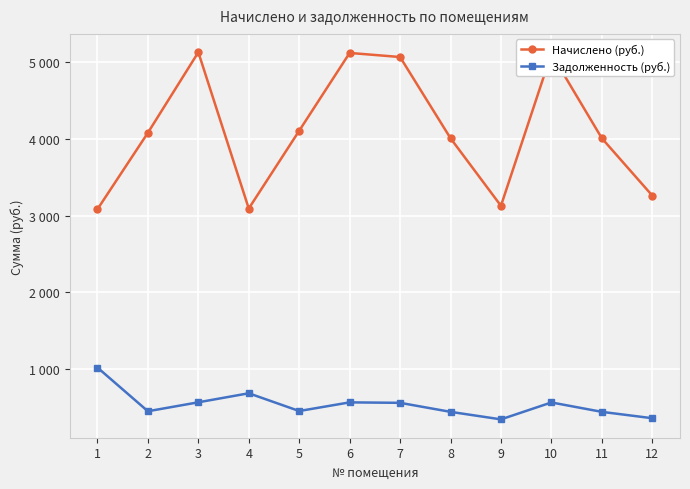

Between 2 and 9, which series saw the biggest shift?

Начислено (руб.)